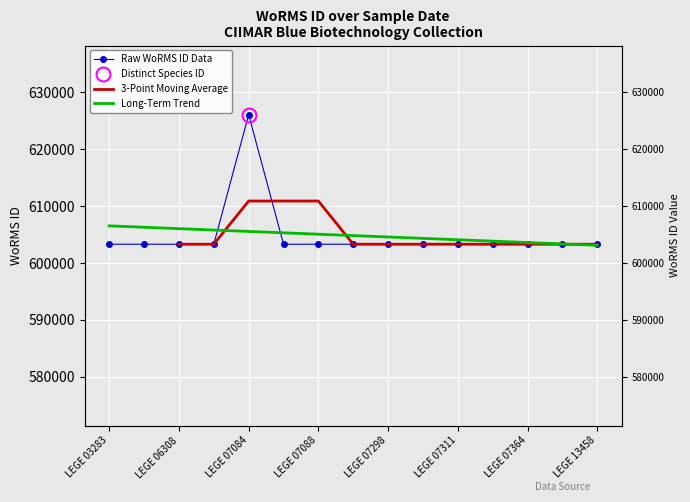

Where is the data nearest to the value 614713?

LEGE 03283